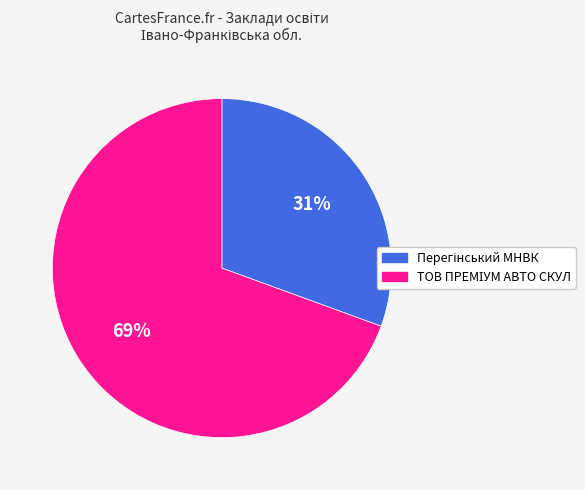

To the nearest percent, what is the average slice percentage?

50%